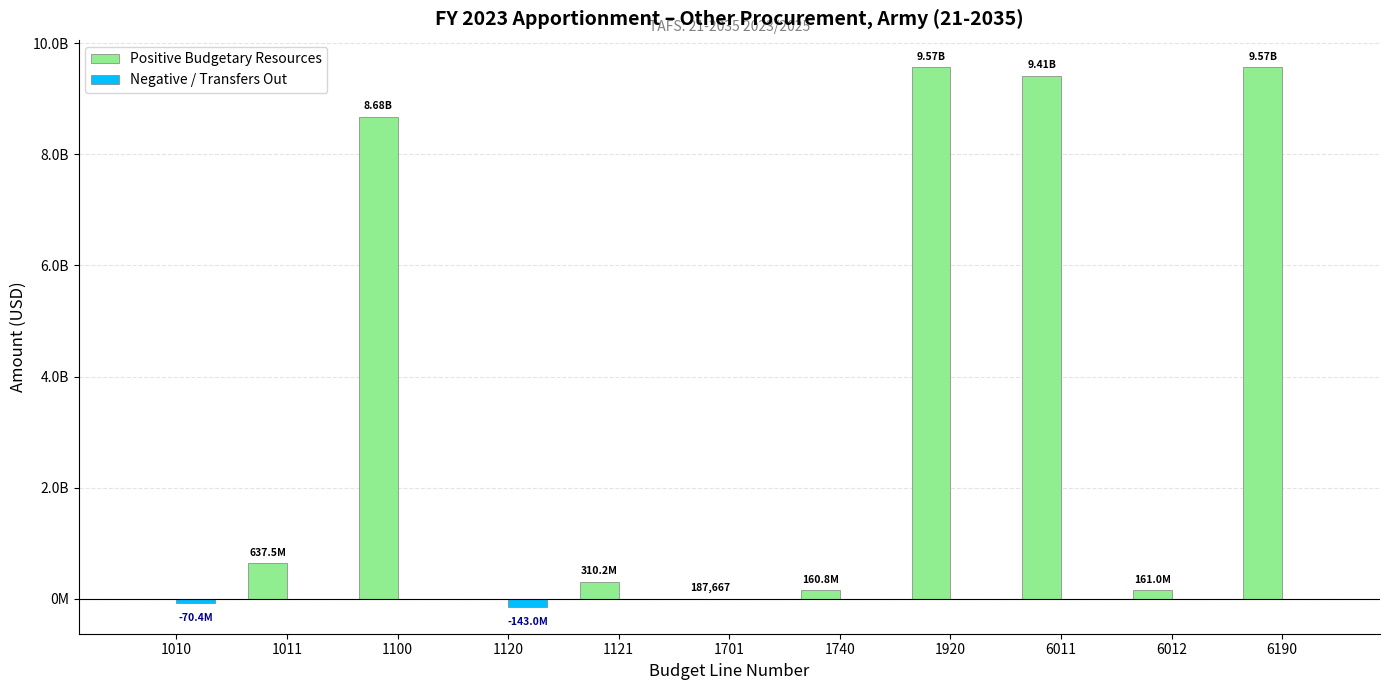

Are the bars grouped side by side (vs. stacked)?

Yes